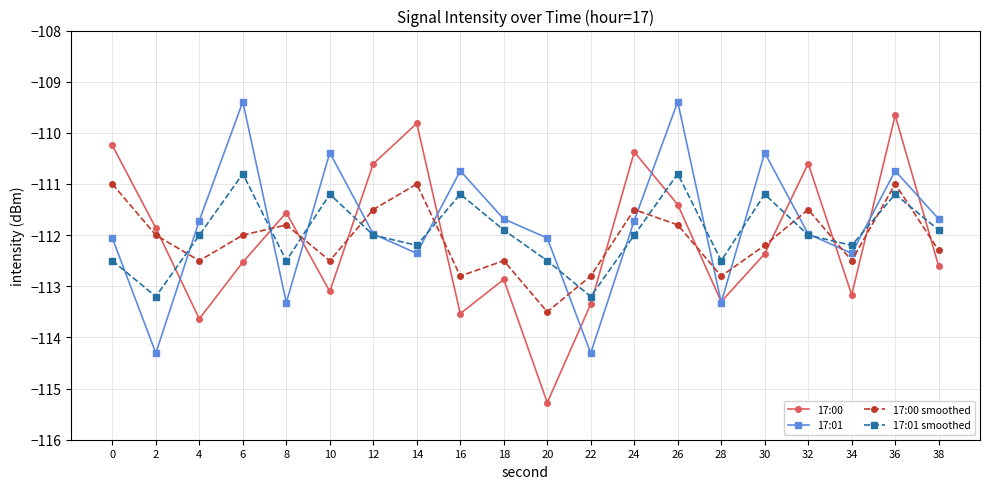

Which series has the largest total across all categories?

17:01